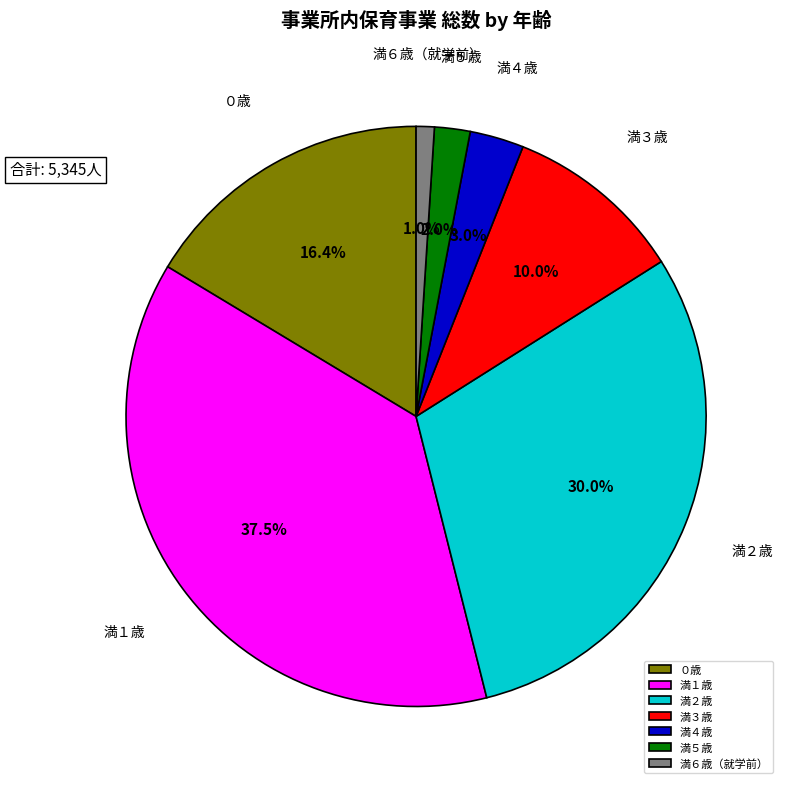

What is the largest slice in the pie chart?

満１歳